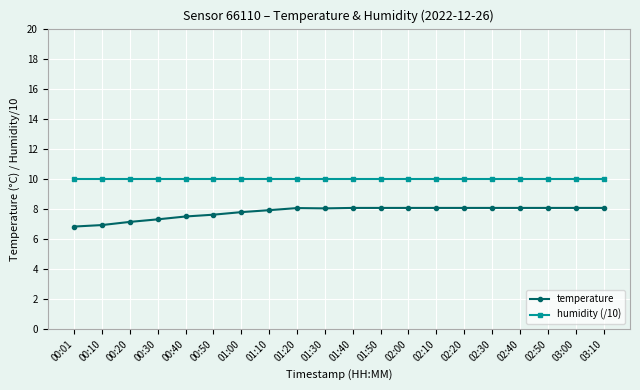

Rank the series by their maximum value, from lowest to highest.

temperature, humidity (/10)